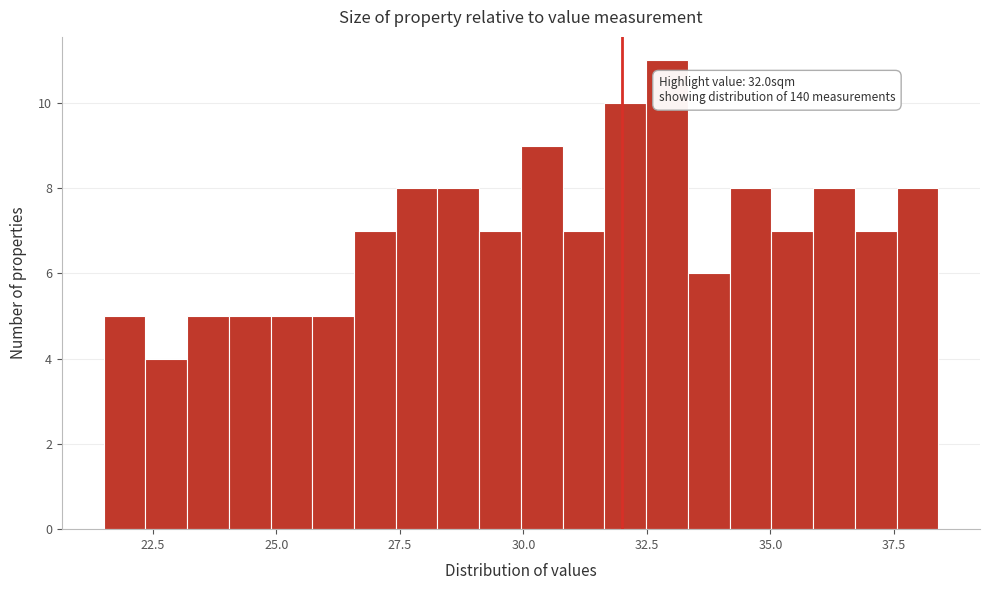

Read against the x-axis, roughly where is the centre of the tallest bar?

33.0